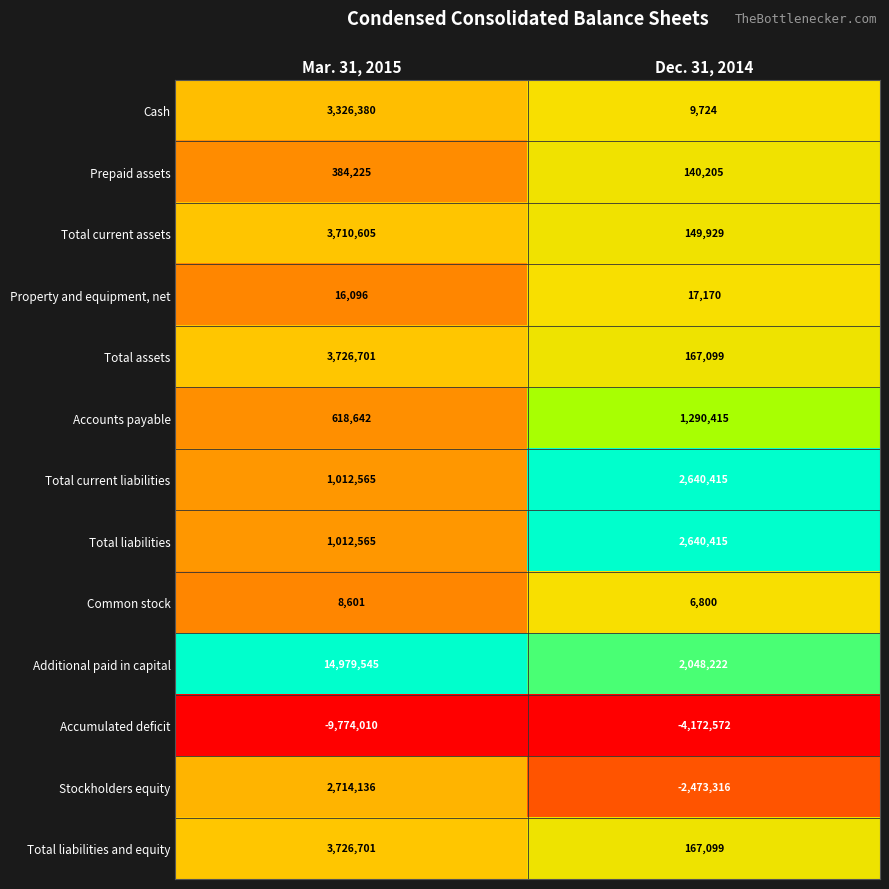

Reading right to left, extract all data points from this chart.

Cash: 9724	3326380
Prepaid assets: 140205	384225
Total current assets: 149929	3710605
Property and equipment, net: 17170	16096
Total assets: 167099	3726701
Accounts payable: 1290415	618642
Total current liabilities: 2640415	1012565
Total liabilities: 2640415	1012565
Common stock: 6800	8601
Additional paid in capital: 2048222	14979545
Accumulated deficit: -4172572	-9774010
Stockholders equity: -2473316	2714136
Total liabilities and equity: 167099	3726701